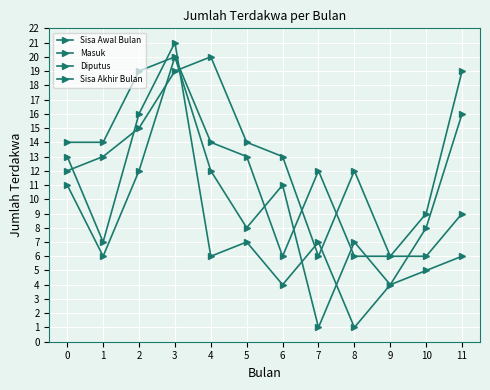

At which label is Sisa Akhir Bulan closest to 13?

5